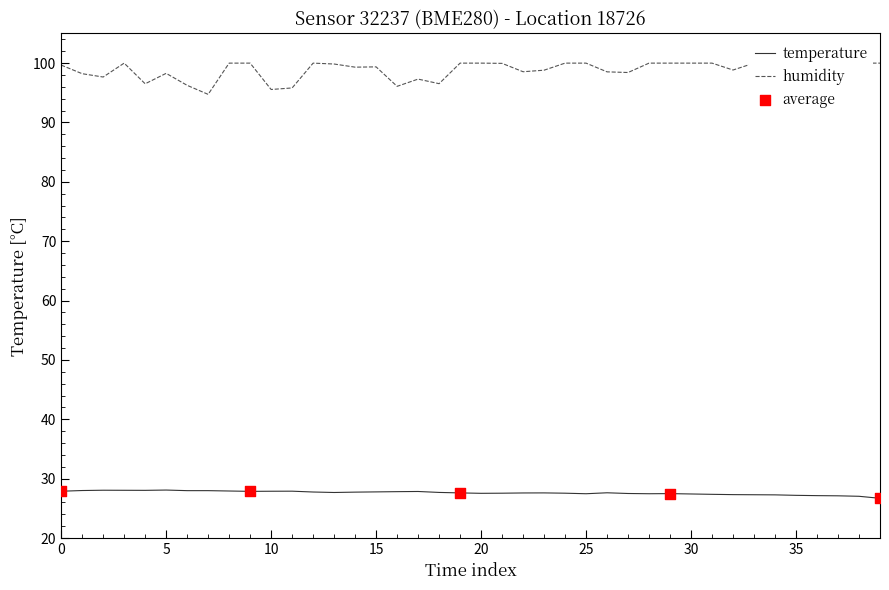

Which series reaches the maximum Y coordinate?

humidity